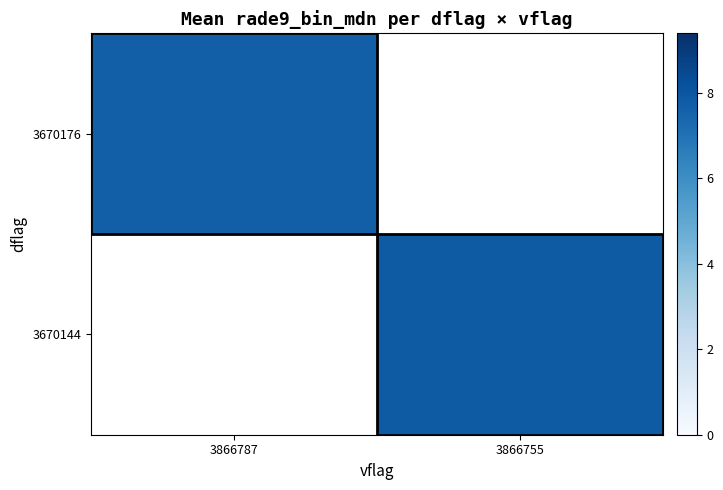

List the series in order of their peak value, lowest first.

3670176, 3670144